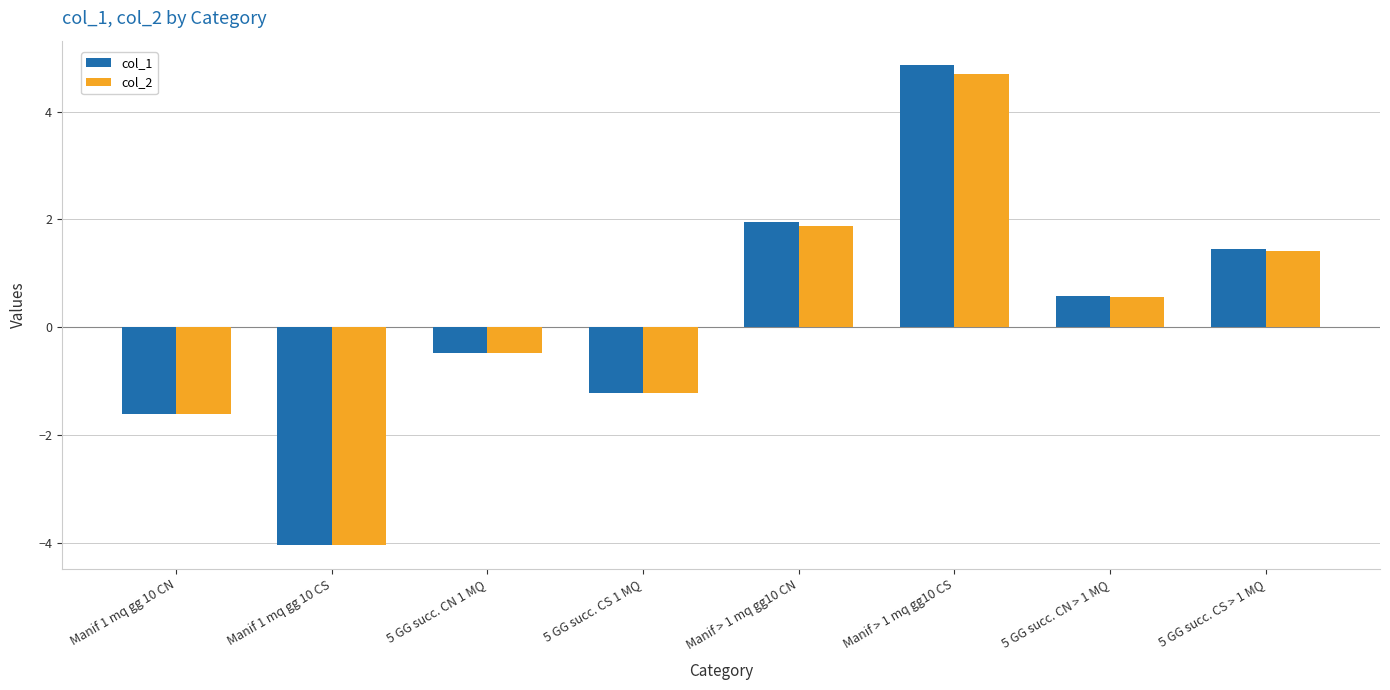

Rank the categories by col_1 value from lowest to highest.

Manif 1 mq gg 10 CS, Manif 1 mq gg 10 CN, 5 GG succ. CS 1 MQ, 5 GG succ. CN 1 MQ, 5 GG succ. CN > 1 MQ, 5 GG succ. CS > 1 MQ, Manif > 1 mq gg10 CN, Manif > 1 mq gg10 CS